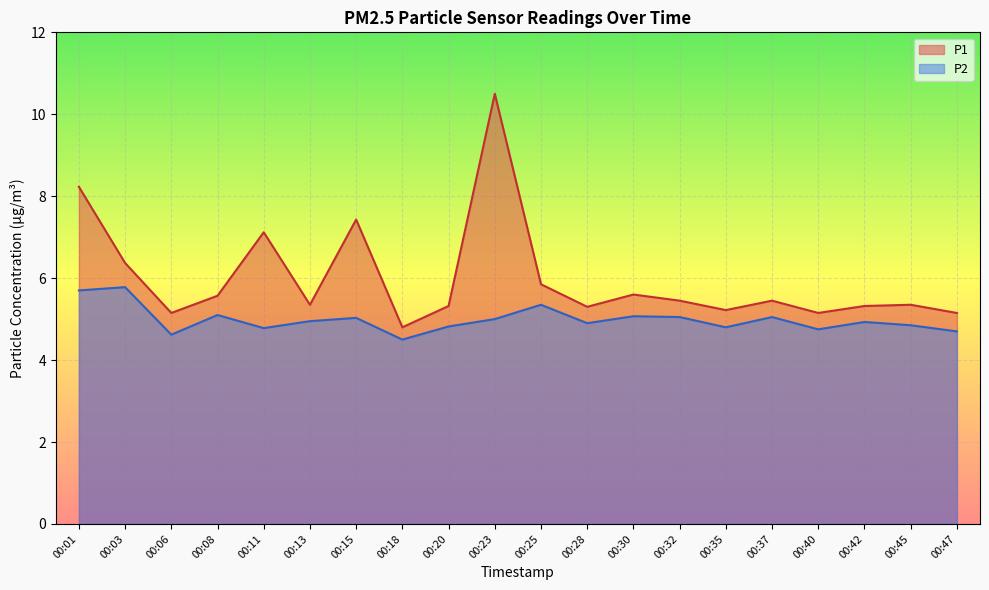

Reading left to right, what are all the values shown in this chart?

P1: 00:01=8.2	00:03=6.4	00:06=5.2	00:08=5.6	00:11=7.1	00:13=5.3	00:15=7.4	00:18=4.8	00:20=5.3	00:23=10.5	00:25=5.8	00:28=5.3	00:30=5.6	00:32=5.5	00:35=5.2	00:37=5.5	00:40=5.2	00:42=5.3	00:45=5.3	00:47=5.2
P2: 00:01=5.7	00:03=5.8	00:06=4.6	00:08=5.1	00:11=4.8	00:13=5.0	00:15=5.0	00:18=4.5	00:20=4.8	00:23=5.0	00:25=5.3	00:28=4.9	00:30=5.1	00:32=5.0	00:35=4.8	00:37=5.0	00:40=4.8	00:42=4.9	00:45=4.8	00:47=4.7